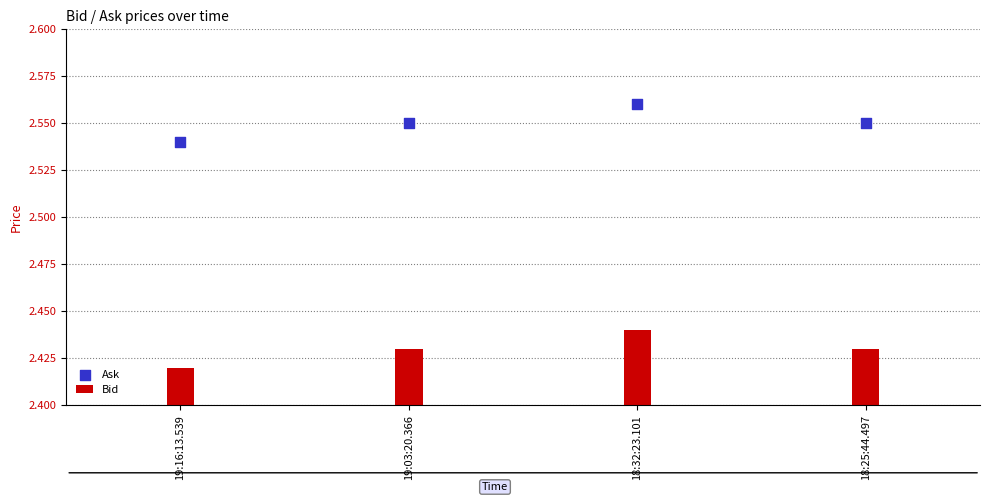

What are all the series names shown in the legend?

Bid, Ask